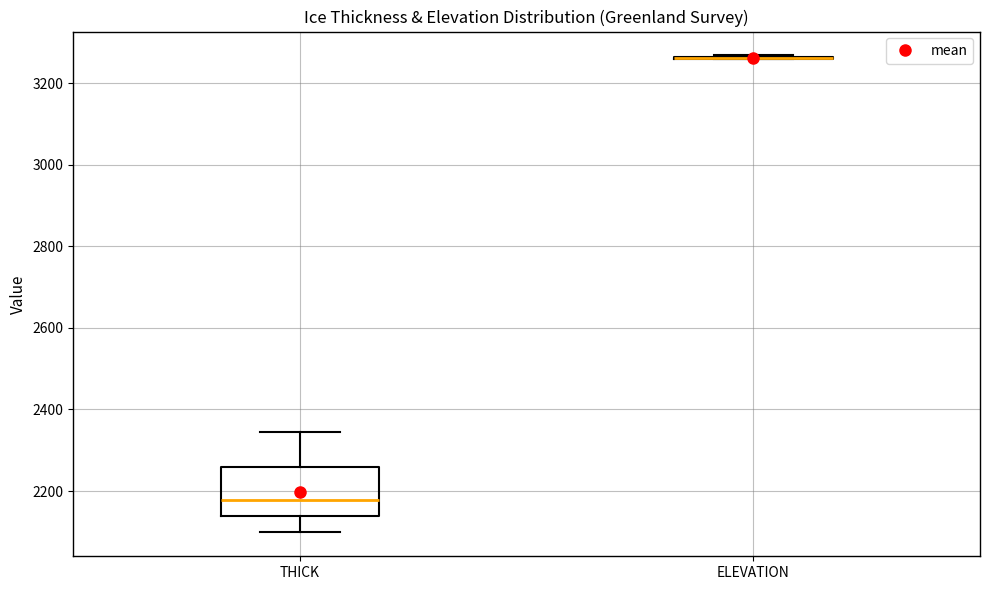

Comparing the boxes themselves (not the whiskers), which one is the tallest?

THICK